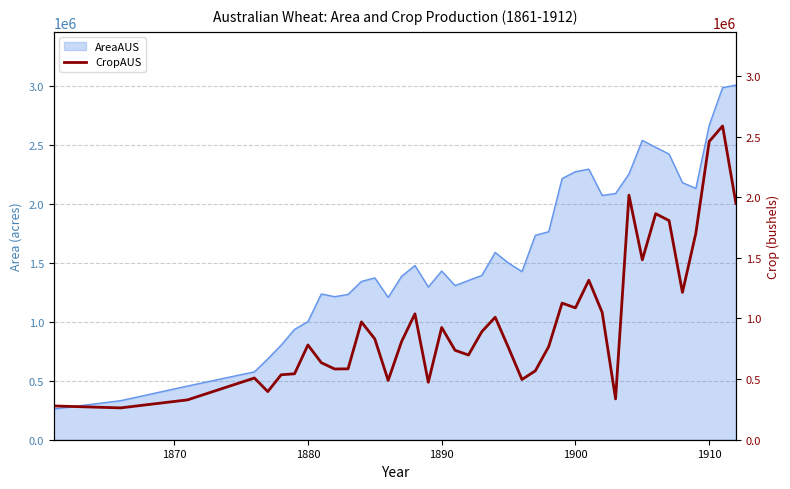

The value of AreaAUS at 1880 is 1000900. True or false?

True